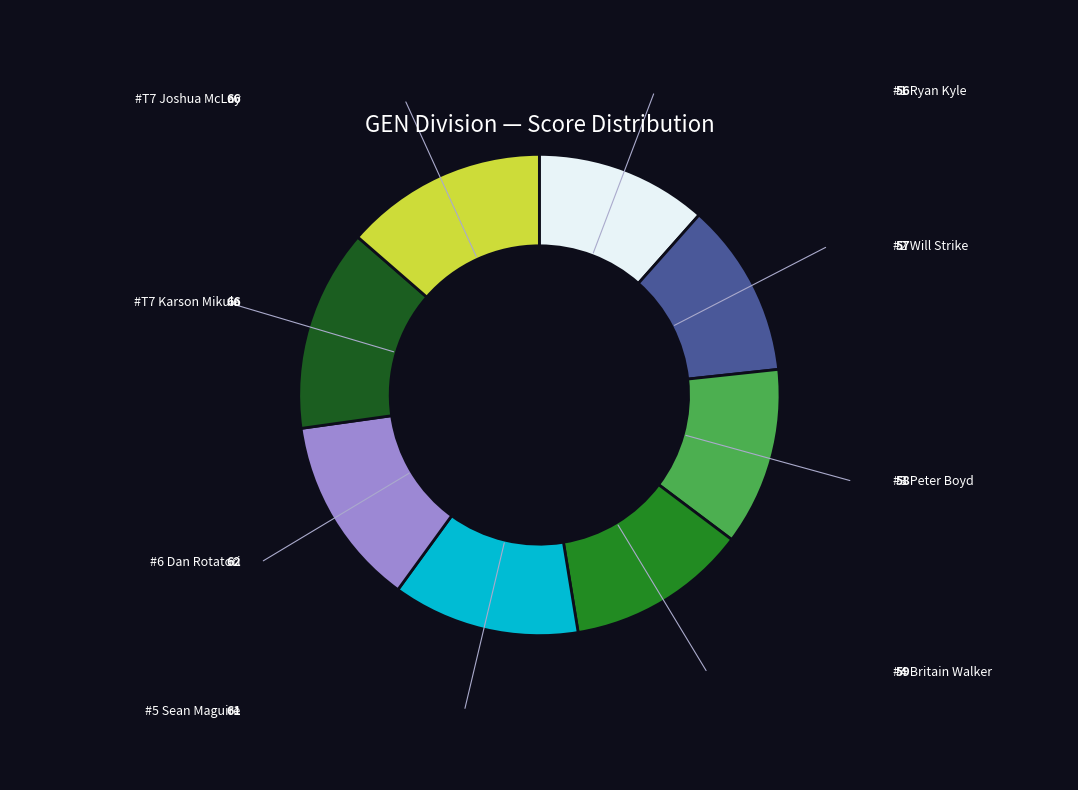

Is there any slice that represents more than half of the pie?

No